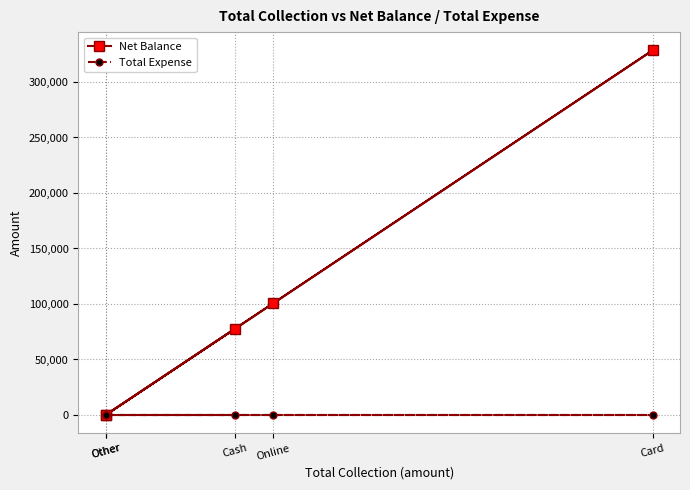

Between Card and Online, which is larger?

Card